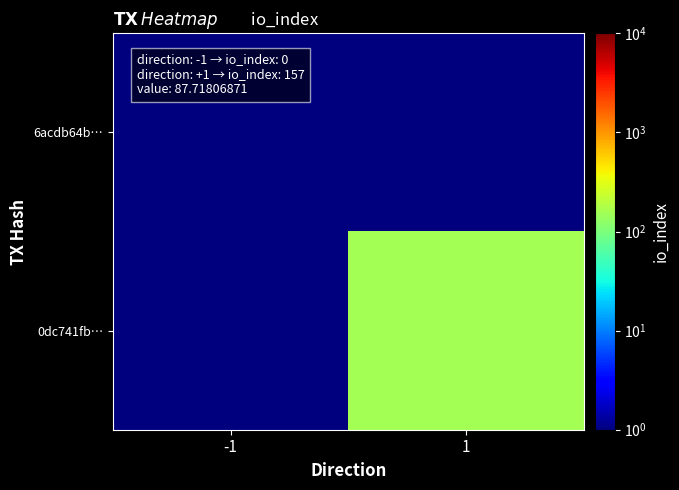

At which category is the sum across all series the highest?

1